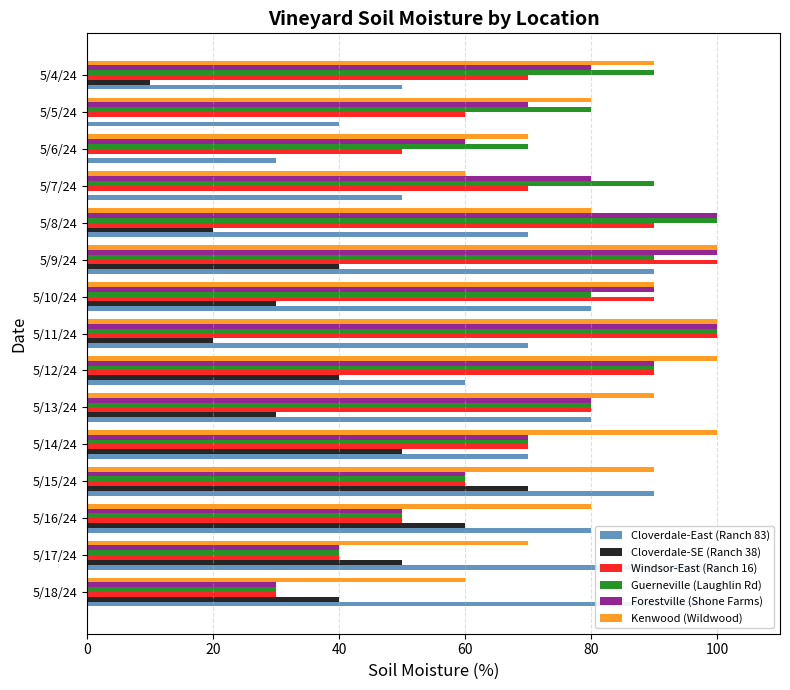

What is the value of the Cloverdale-East (Ranch 83) bar at the 14th from the left?

40